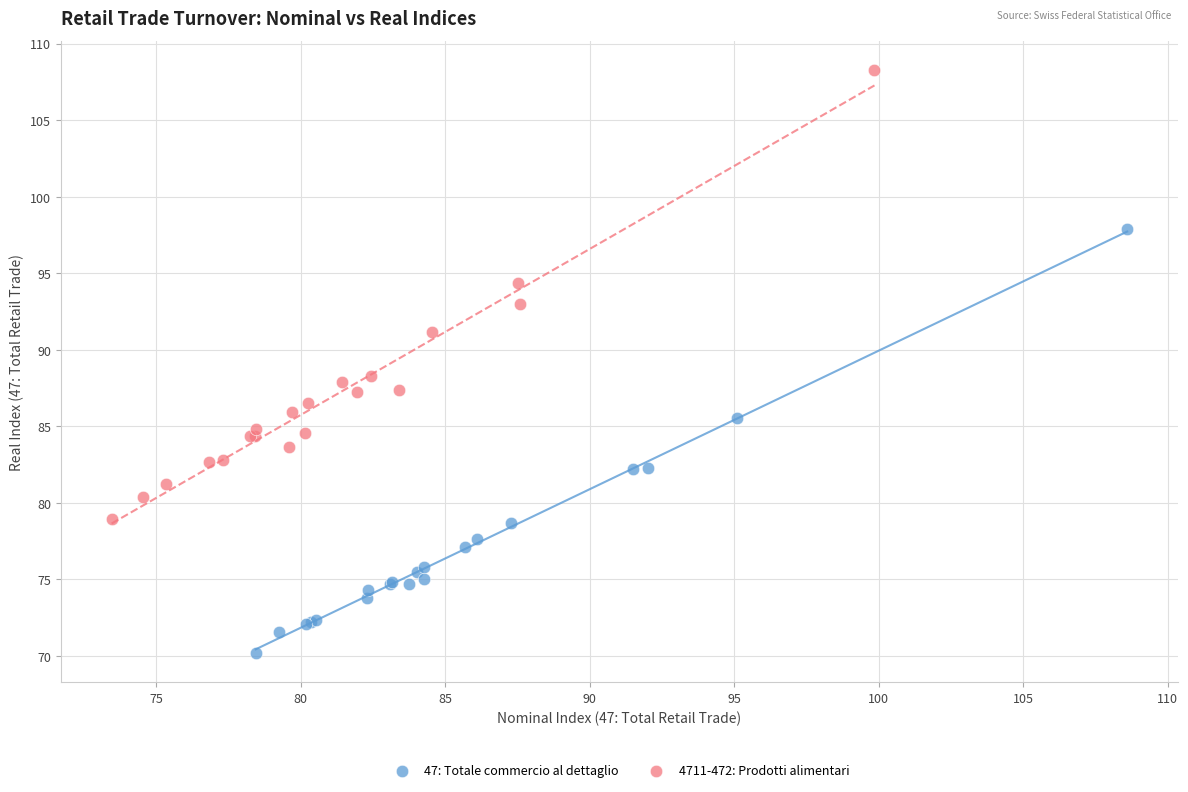

Which series has the widest spread of Y values?

4711-472: Prodotti alimentari